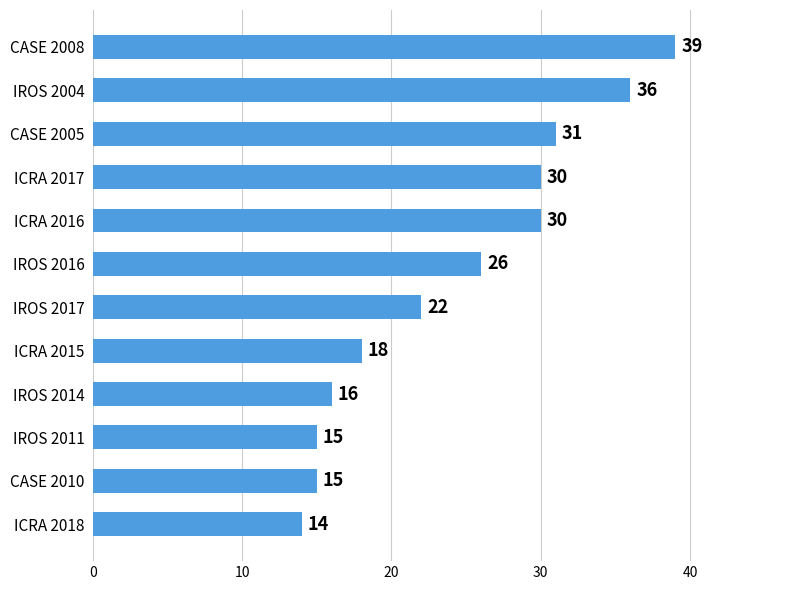

True or false: the data shows 18 at ICRA 2015.

True